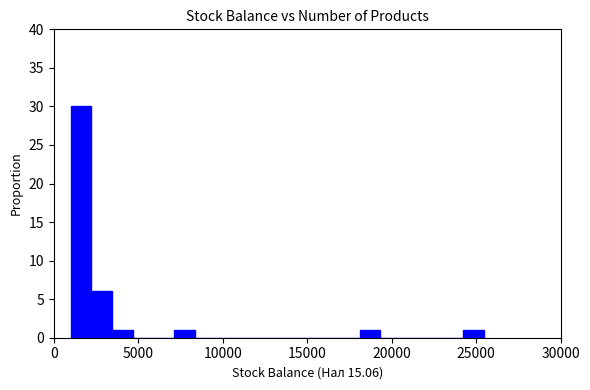

Read against the x-axis, roughly where is the centre of the tallest bar?

1500